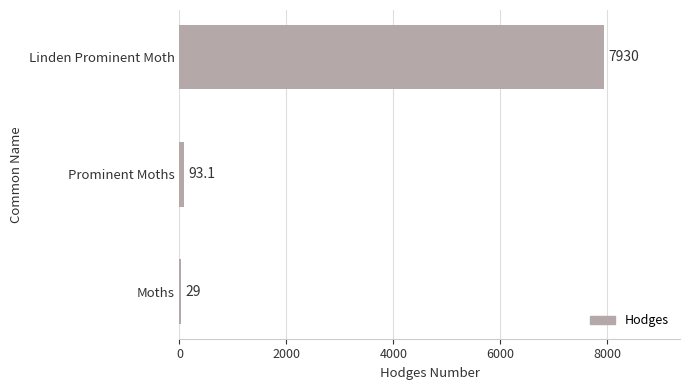

What is the difference between the maximum and minimum values?

7901.0